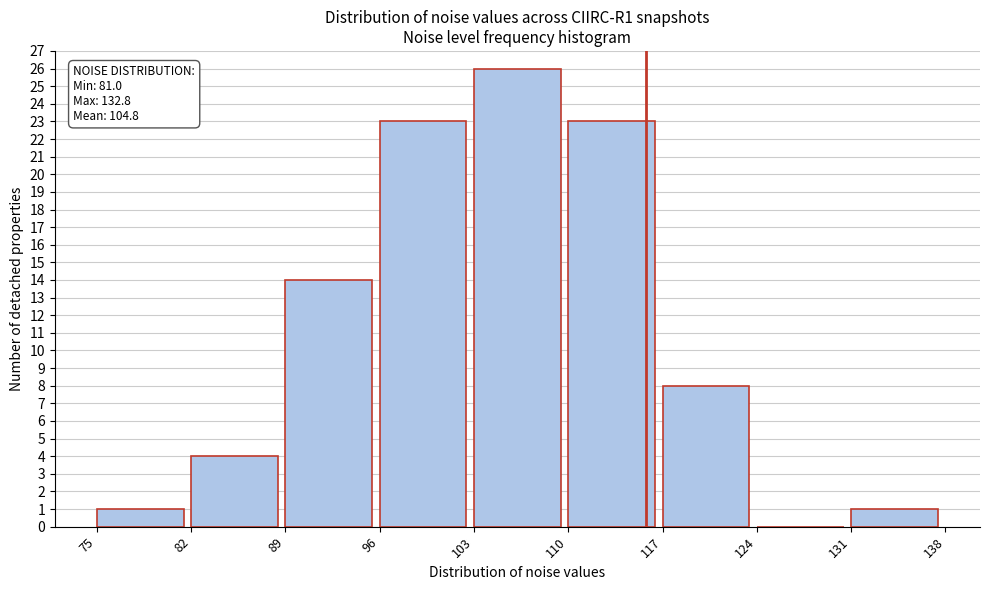

Which range on the x-axis has the tallest bar?

103 to 110